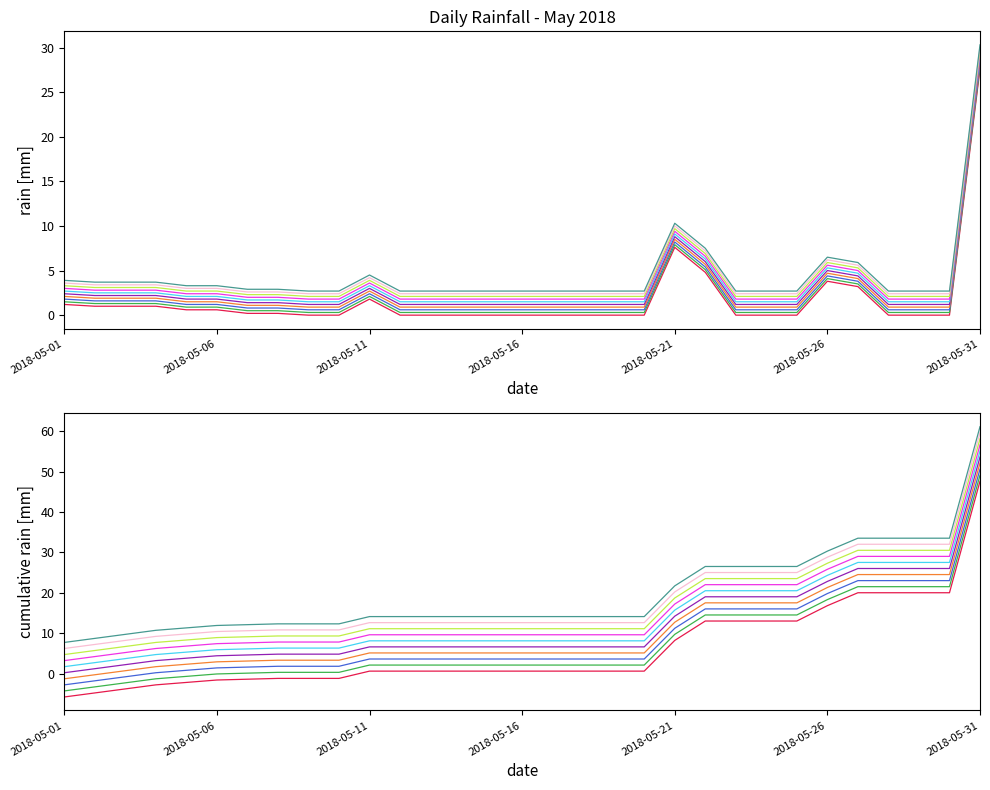

What is the value of the 18th point from the left?

0.3